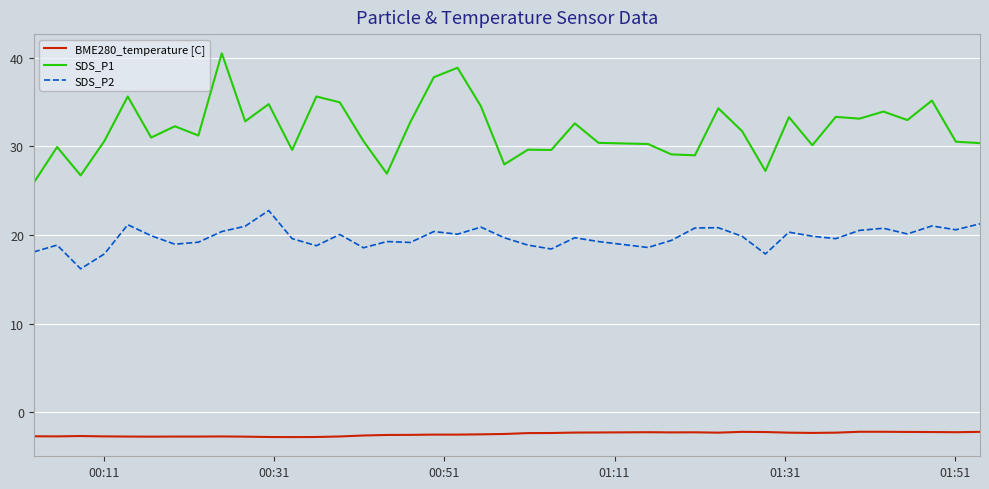

How many series are shown in this chart?

3